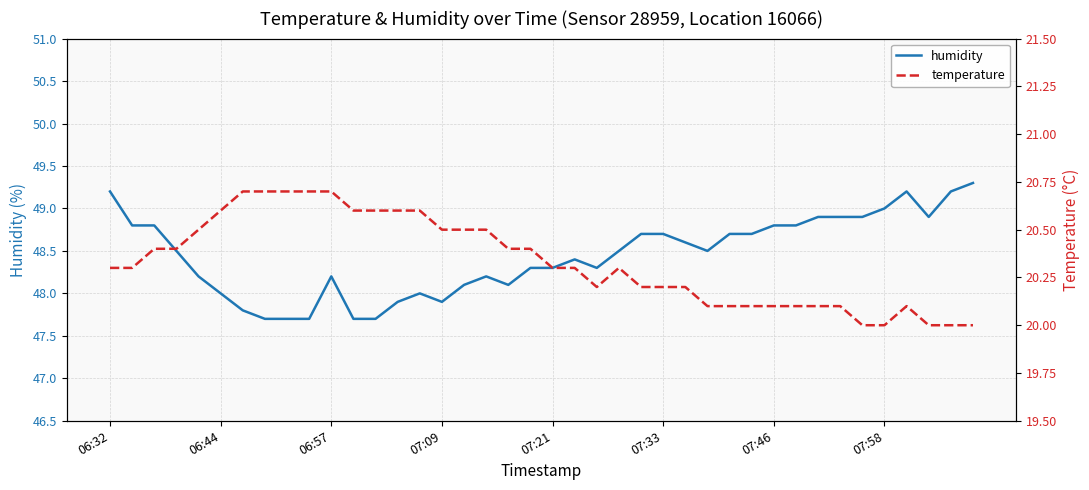

What is the maximum value for humidity?

49.3